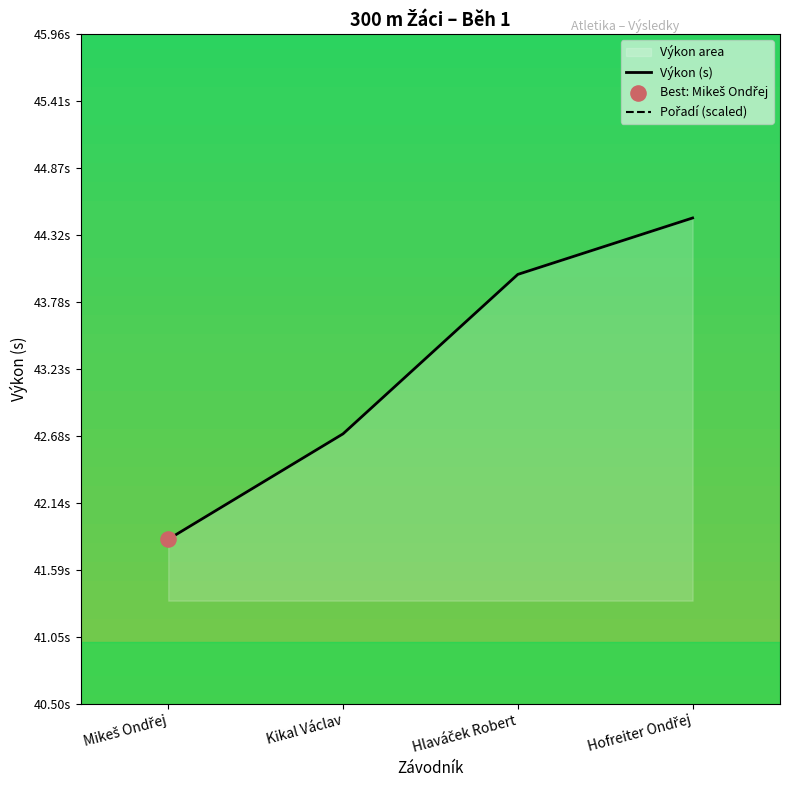

What is the total value across all series at Mikeš Ondřej?

124.2